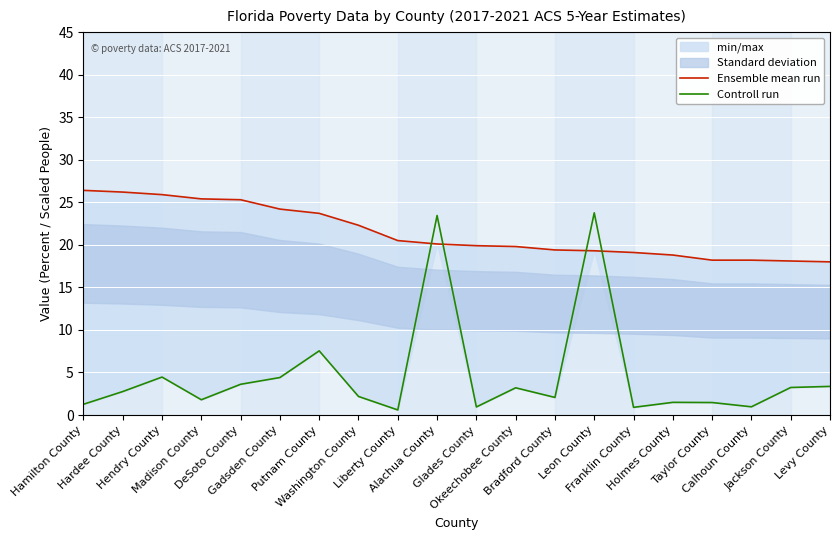

What is the maximum value for Ensemble mean run?

26.4